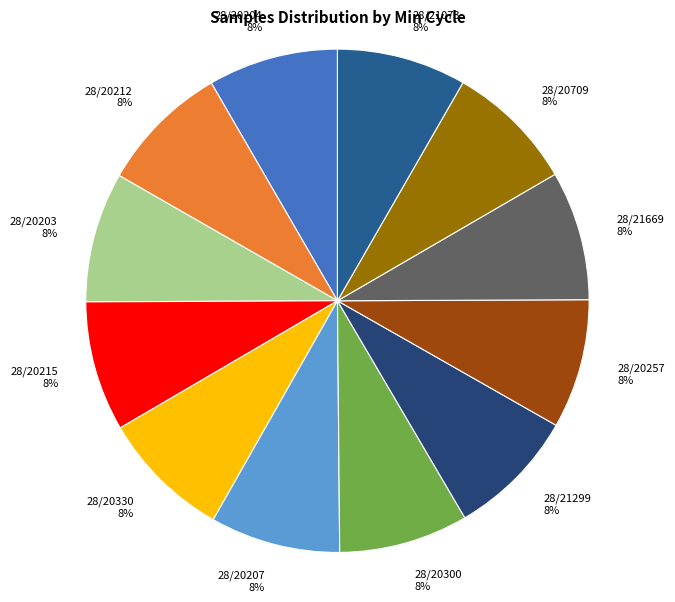

To the nearest percent, what portion does 28/20212 8% represent?

8%